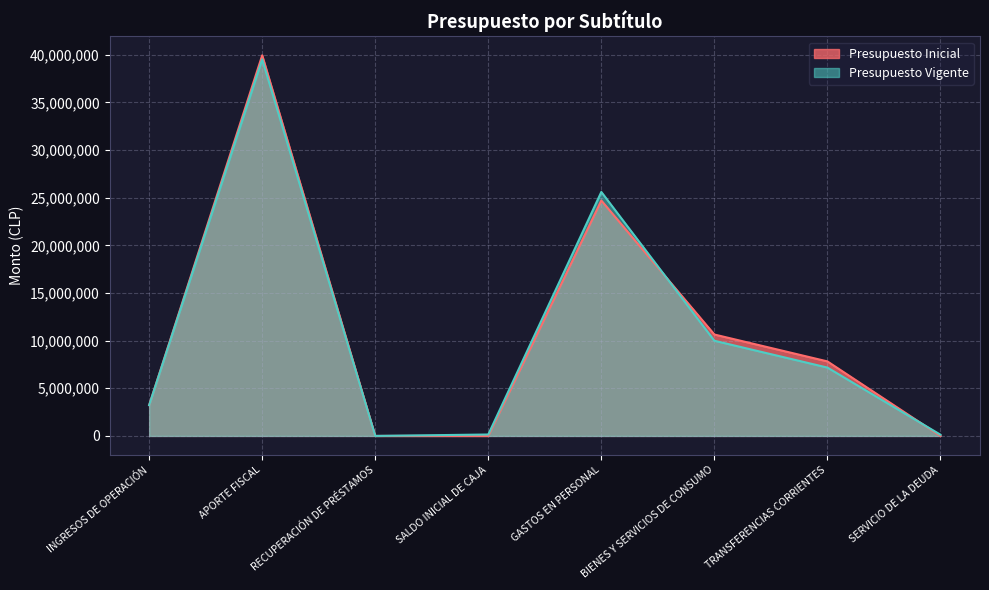

What is the total value across all series at TRANSFERENCIAS CORRIENTES?

14993814